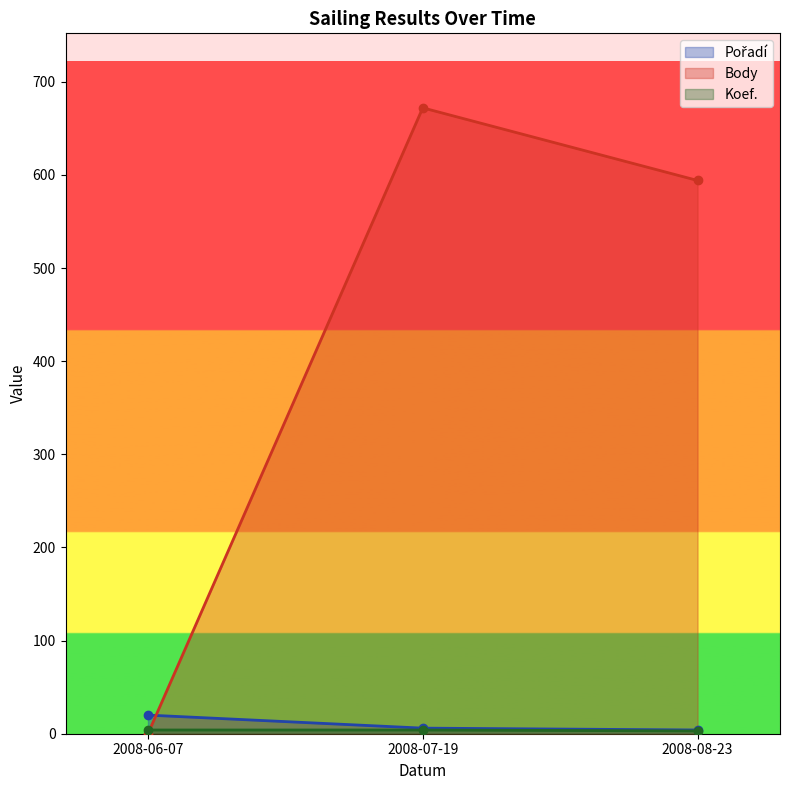

Reading left to right, extract all data points from this chart.

Pořadí: 2008-06-07=20	2008-07-19=6	2008-08-23=4
Body: 2008-06-07=0	2008-07-19=672	2008-08-23=594
Koef.: 2008-06-07=4	2008-07-19=4	2008-08-23=3